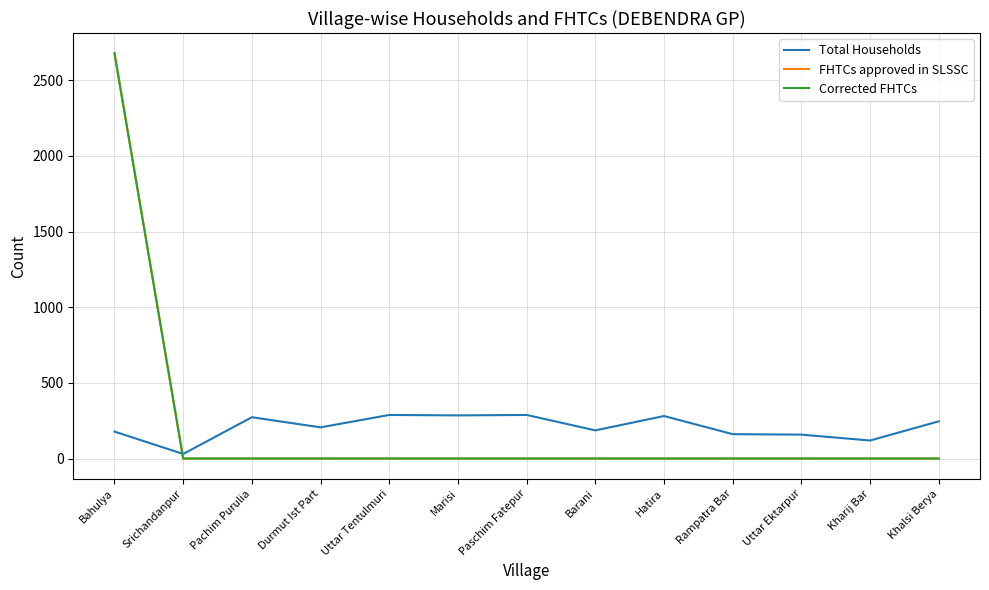

Does the chart display data point markers on the line(s)?

No